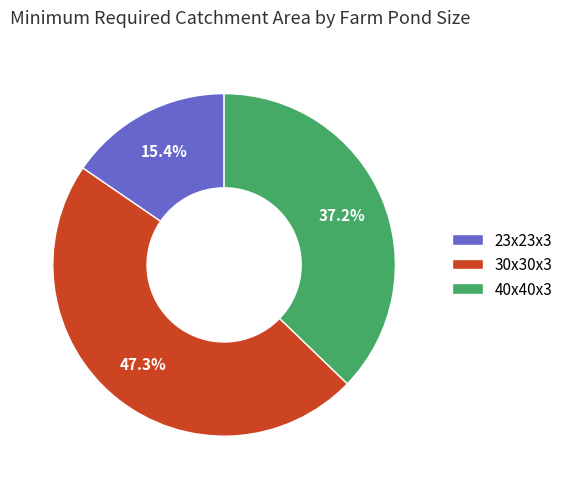

Approximately how many times larger is the value at 40x40x3 compared to 30x30x3?

0.8